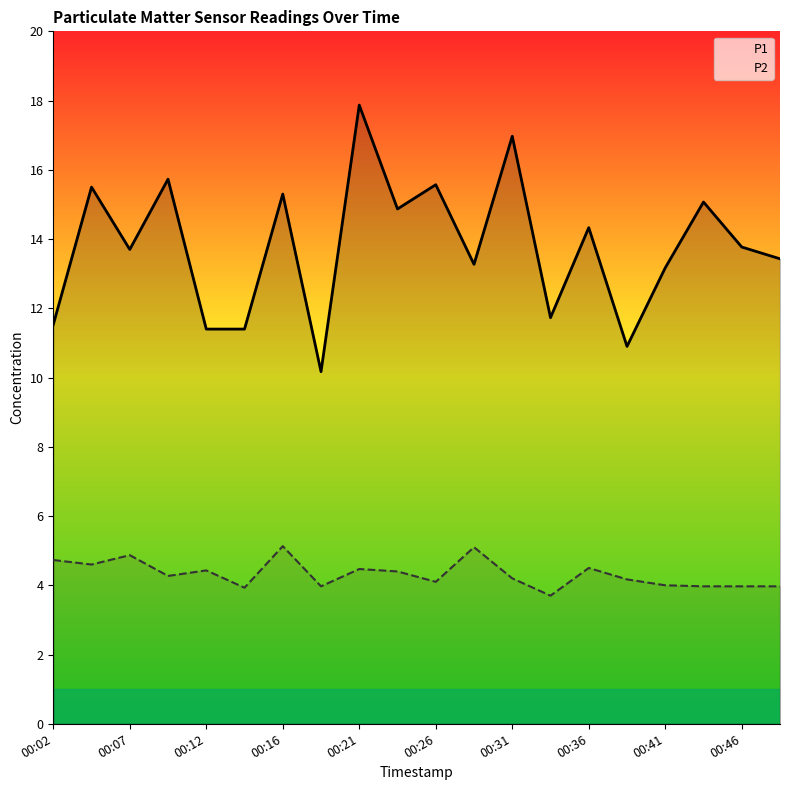

At how many categories does at least one series exceed 16?

2